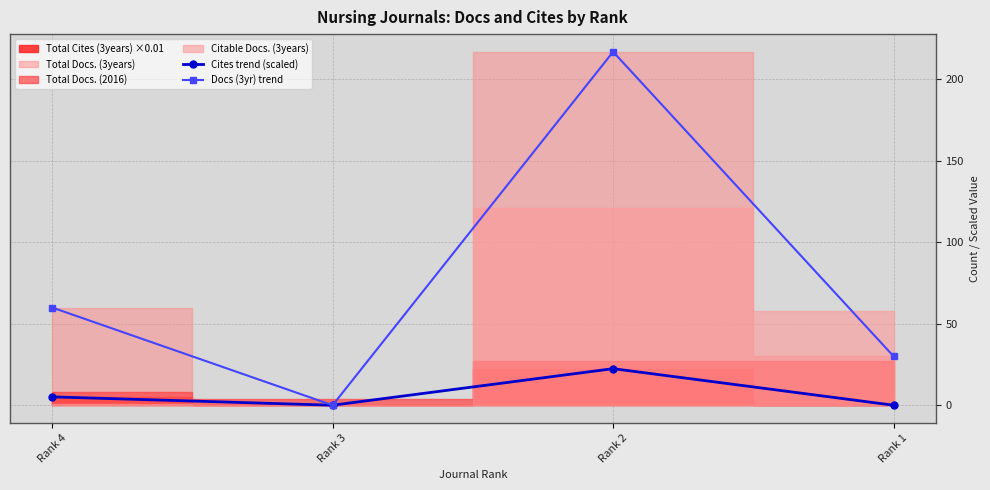

At which label does Docs (3yr) trend reach its minimum?

Rank 3